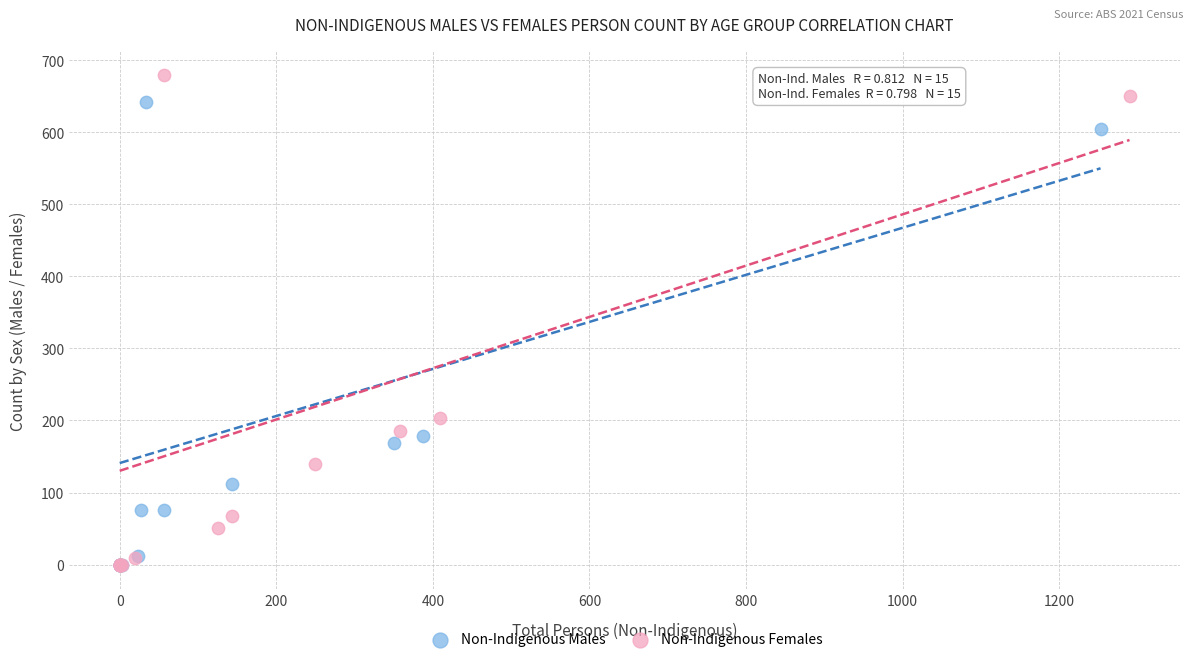

Which series reaches the maximum Y coordinate?

Non-Indigenous Females